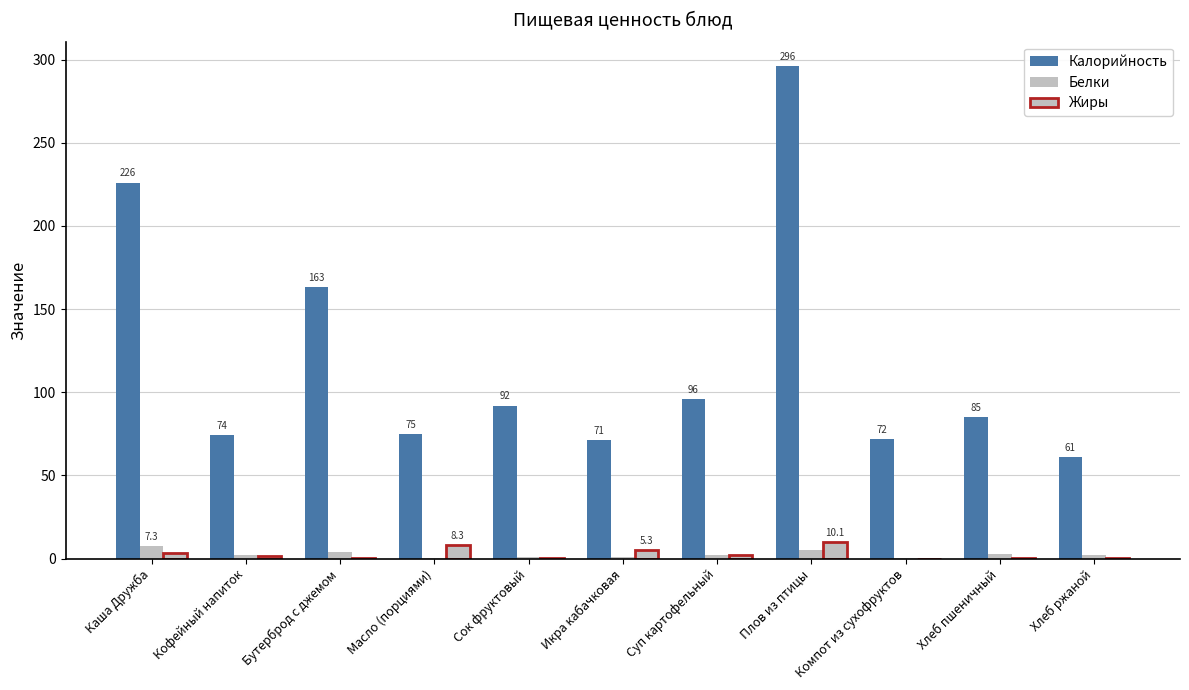

Is the value of Белки at Компот из сухофруктов greater than the value of Калорийность at Икра кабачковая?

No